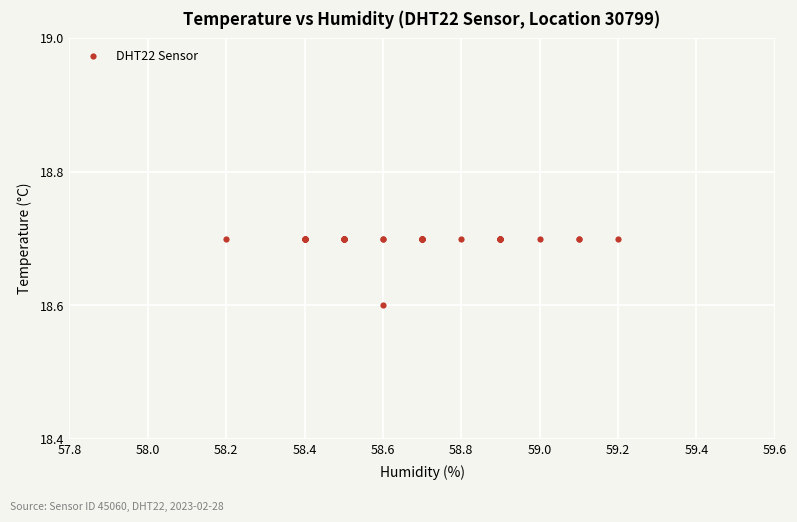

What Y value in the scatter plot is closest to 18?

18.6